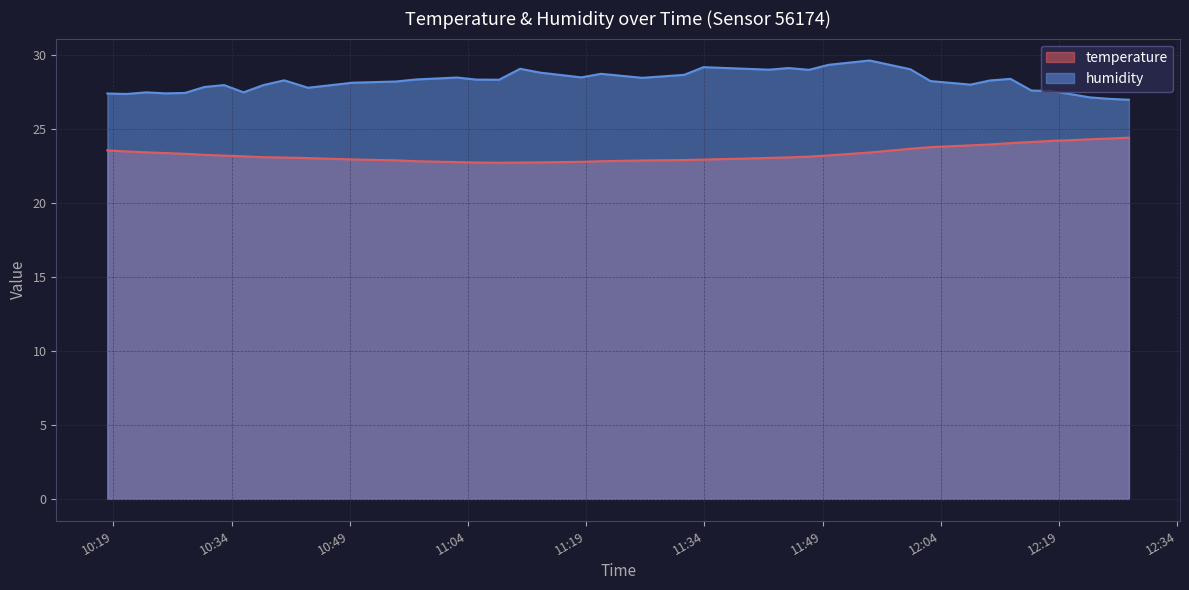

True or false: humidity and temperature intersect in this chart.

False